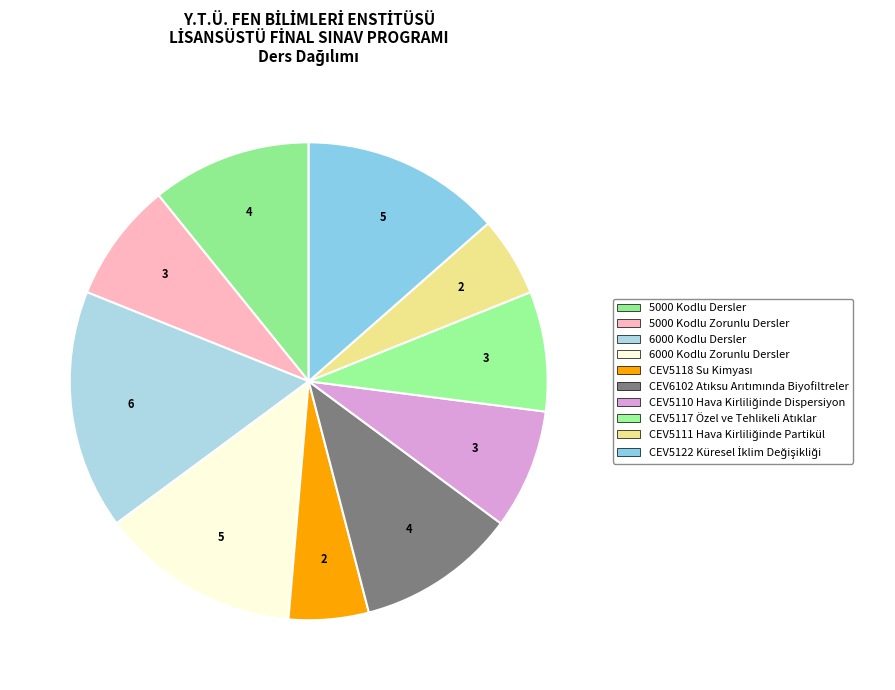

Count the number of slices in the pie.

10